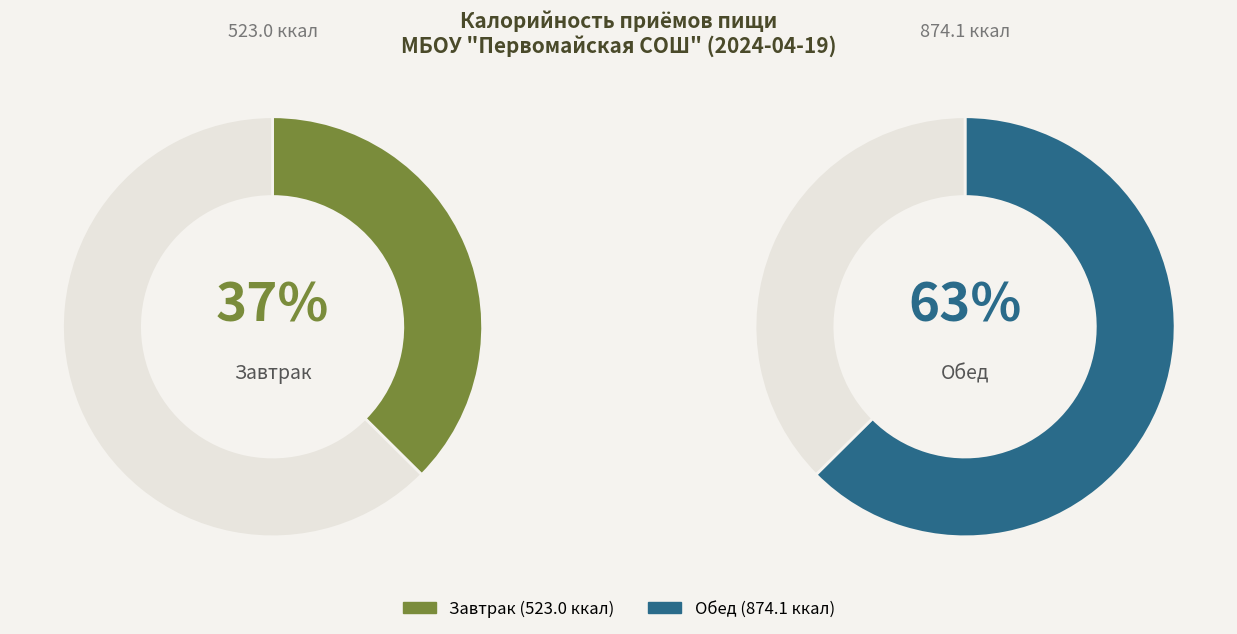

True or false: Обед accounts for 63% of the total.

True